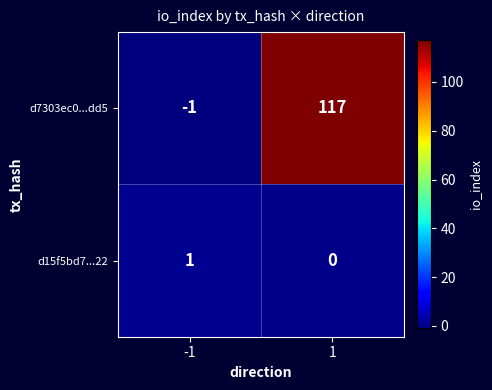

List the series in order of their peak value, highest first.

d7303ec0...dd5, d15f5bd7...22